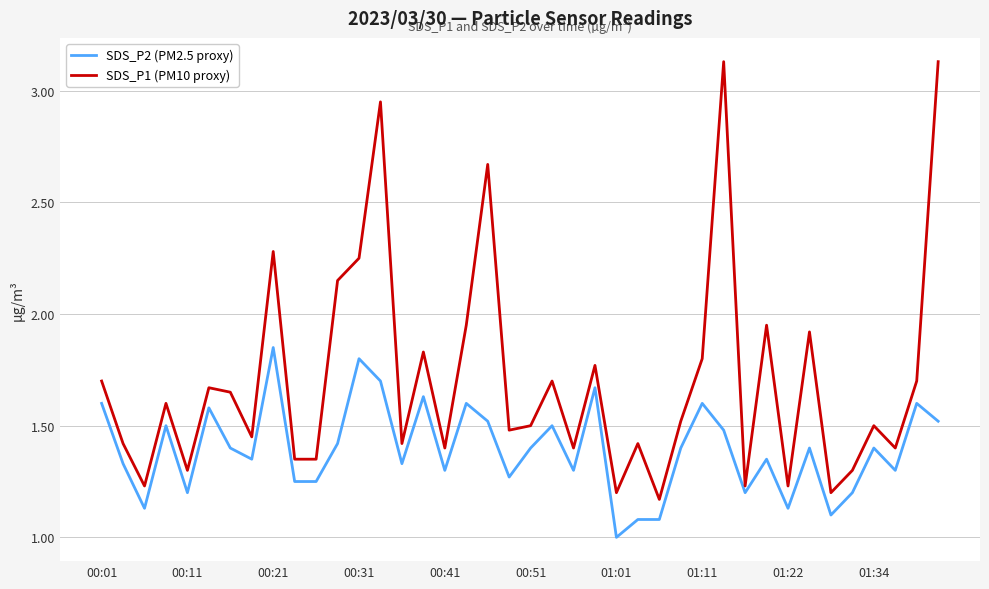

Which series has the largest total across all categories?

SDS_P1 (PM10 proxy)